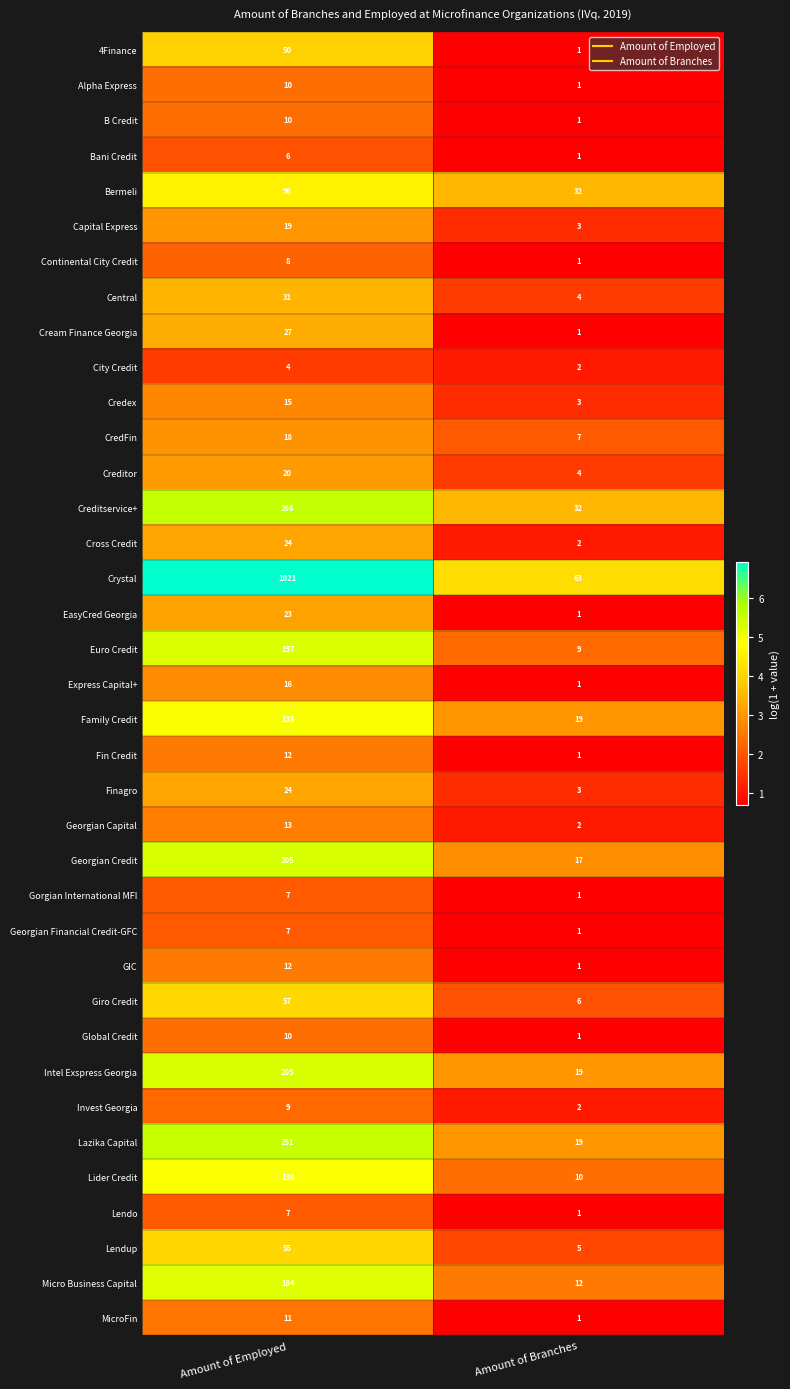

Where is Giro Credit nearest to the value 31?

Amount of Branches